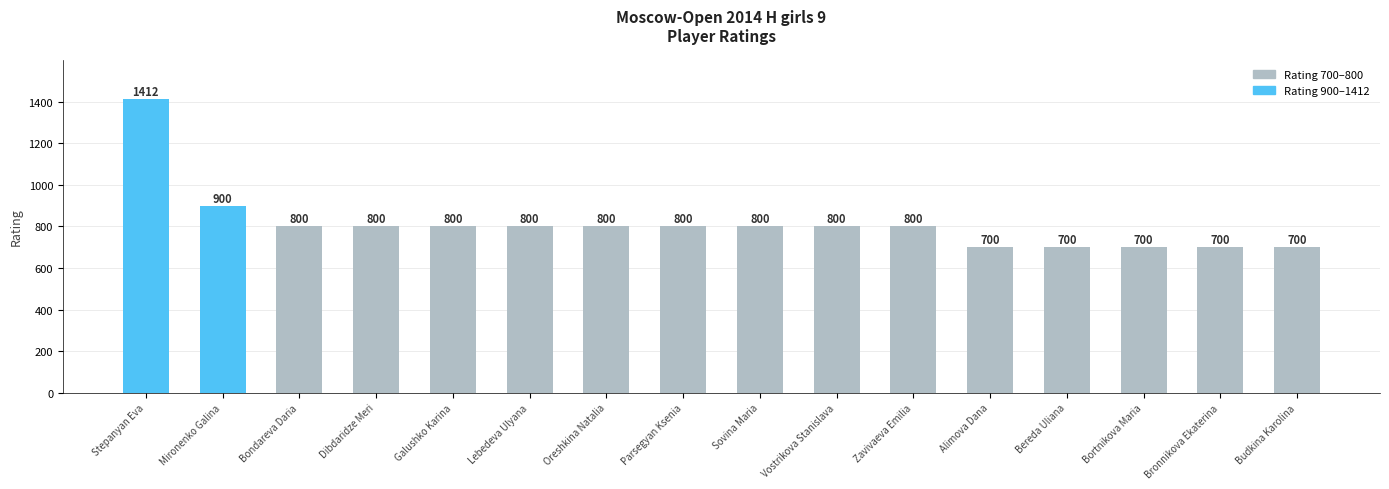

Approximately how many times larger is the value at Zavivaeva Emilia compared to Stepanyan Eva?

0.6